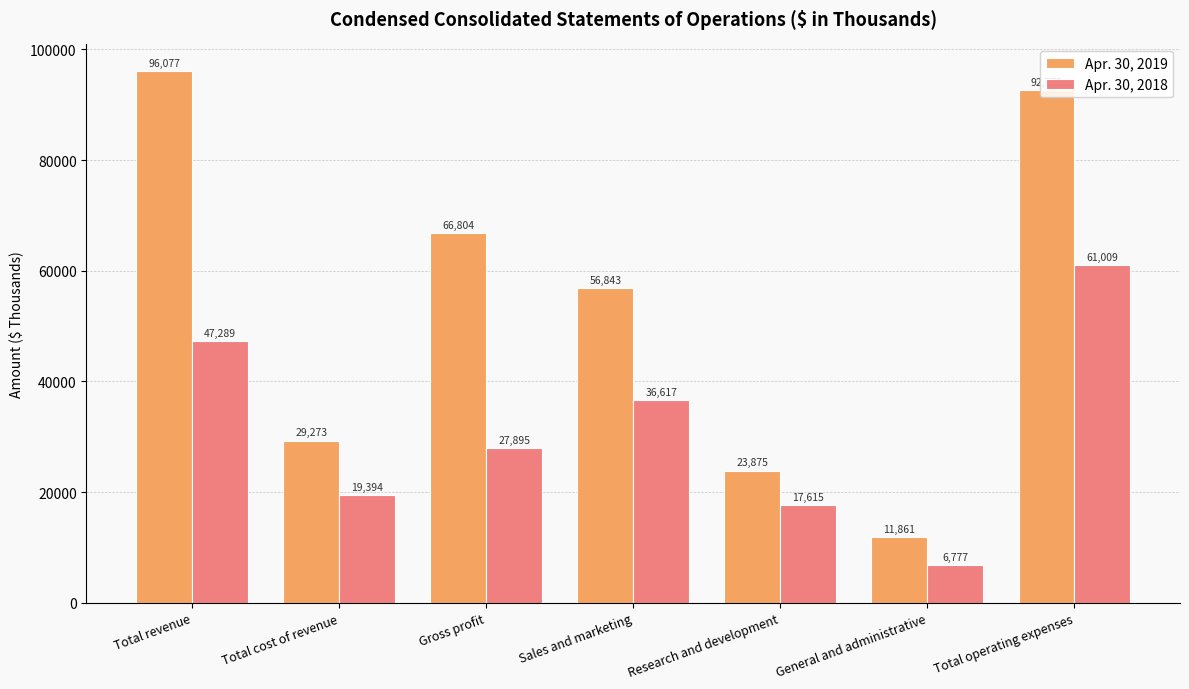

How many data points does each series have?

7